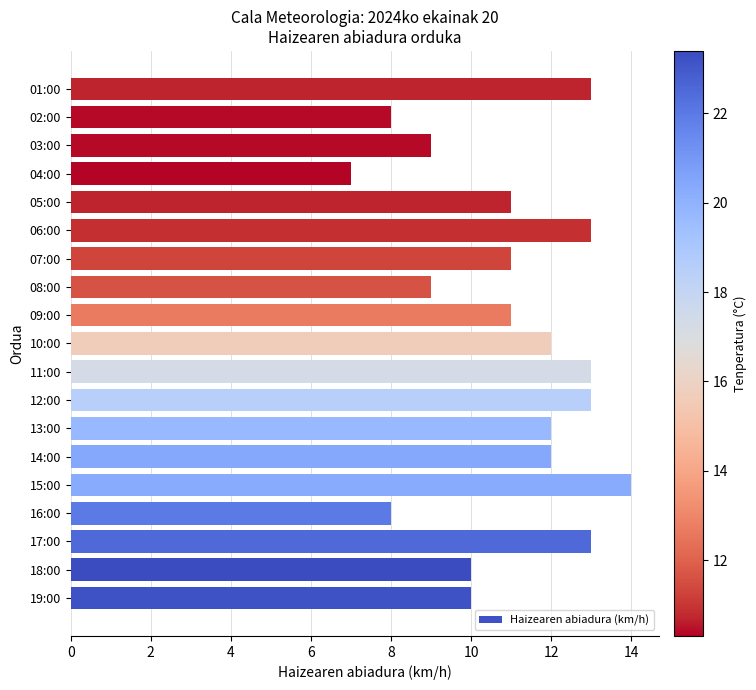

Is it true that the value at 11:00 is 21?

False